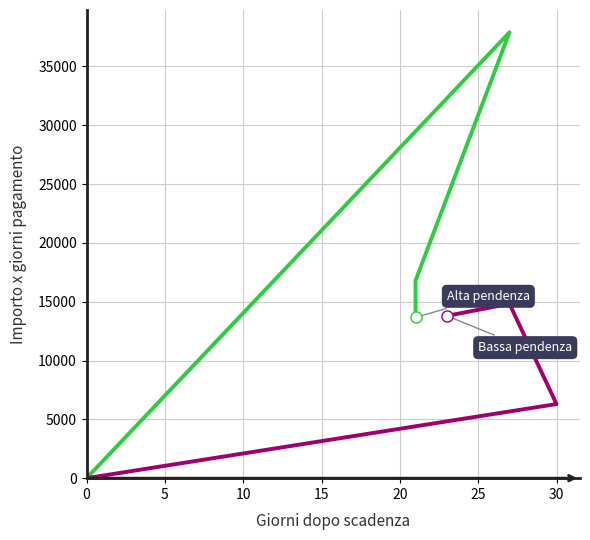

Reading right to left, transcribe all the data shown in this chart.

Alta pendenza (giorni-importo): 13664.7	16800.0	37908.0	0.0
Bassa pendenza (giorni-importo): 13800.0	14823.0	6300.0	0.0